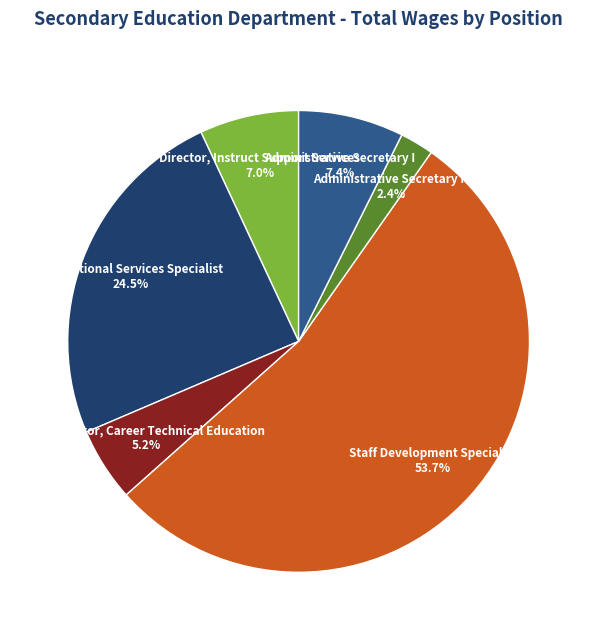

Is there any slice that represents more than half of the pie?

Yes